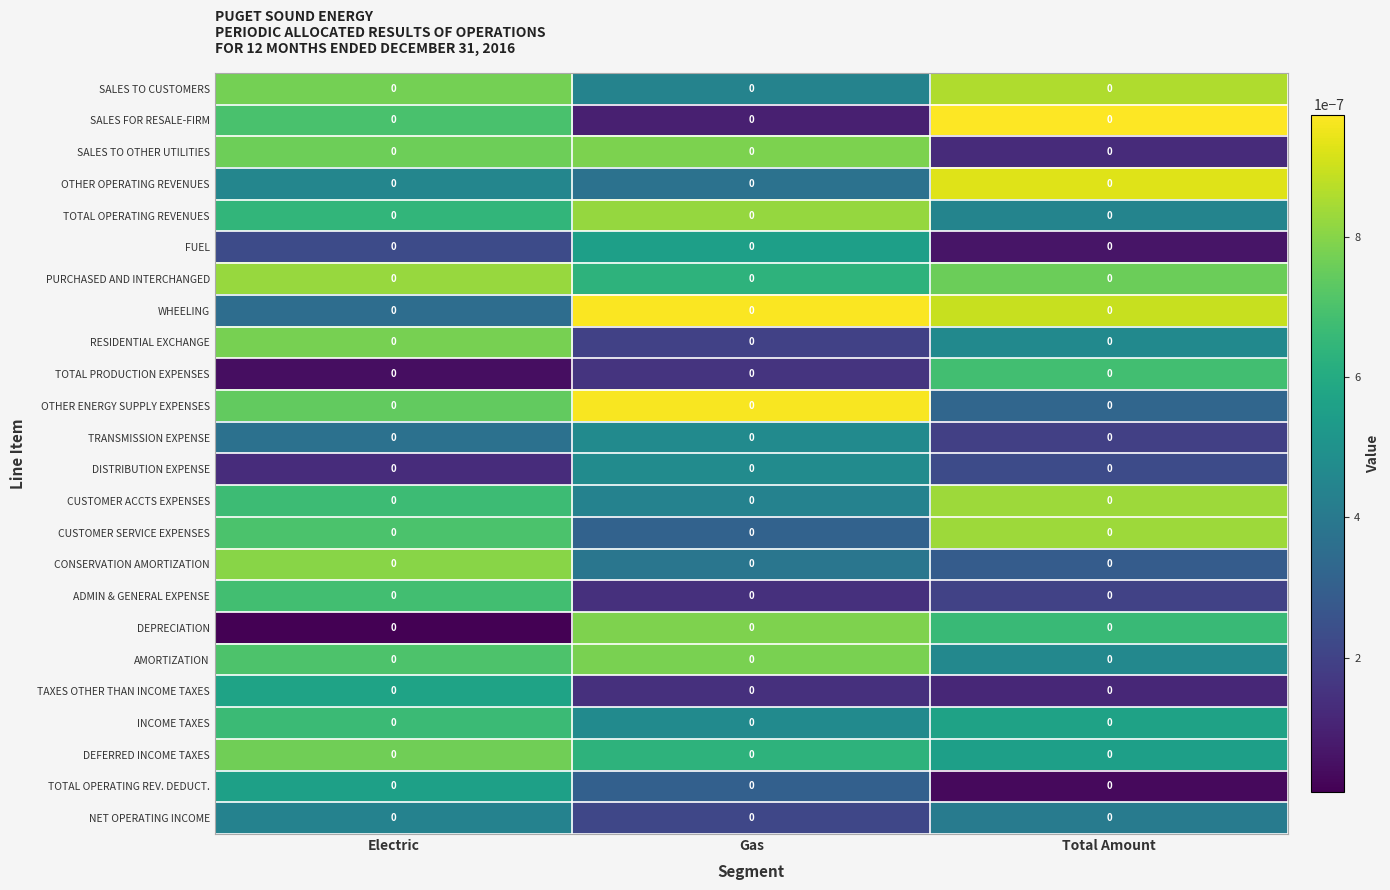

Reading left to right, transcribe all the data shown in this chart.

SALES TO CUSTOMERS: Electric=0.0	Gas=0.0	Total Amount=0.0
SALES FOR RESALE-FIRM: Electric=0.0	Gas=0.0	Total Amount=0.0
SALES TO OTHER UTILITIES: Electric=0.0	Gas=0.0	Total Amount=0.0
OTHER OPERATING REVENUES: Electric=0.0	Gas=0.0	Total Amount=0.0
TOTAL OPERATING REVENUES: Electric=0.0	Gas=0.0	Total Amount=0.0
FUEL: Electric=0.0	Gas=0.0	Total Amount=0.0
PURCHASED AND INTERCHANGED: Electric=0.0	Gas=0.0	Total Amount=0.0
WHEELING: Electric=0.0	Gas=0.0	Total Amount=0.0
RESIDENTIAL EXCHANGE: Electric=0.0	Gas=0.0	Total Amount=0.0
TOTAL PRODUCTION EXPENSES: Electric=0.0	Gas=0.0	Total Amount=0.0
OTHER ENERGY SUPPLY EXPENSES: Electric=0.0	Gas=0.0	Total Amount=0.0
TRANSMISSION EXPENSE: Electric=0.0	Gas=0.0	Total Amount=0.0
DISTRIBUTION EXPENSE: Electric=0.0	Gas=0.0	Total Amount=0.0
CUSTOMER ACCTS EXPENSES: Electric=0.0	Gas=0.0	Total Amount=0.0
CUSTOMER SERVICE EXPENSES: Electric=0.0	Gas=0.0	Total Amount=0.0
CONSERVATION AMORTIZATION: Electric=0.0	Gas=0.0	Total Amount=0.0
ADMIN & GENERAL EXPENSE: Electric=0.0	Gas=0.0	Total Amount=0.0
DEPRECIATION: Electric=0.0	Gas=0.0	Total Amount=0.0
AMORTIZATION: Electric=0.0	Gas=0.0	Total Amount=0.0
TAXES OTHER THAN INCOME TAXES: Electric=0.0	Gas=0.0	Total Amount=0.0
INCOME TAXES: Electric=0.0	Gas=0.0	Total Amount=0.0
DEFERRED INCOME TAXES: Electric=0.0	Gas=0.0	Total Amount=0.0
TOTAL OPERATING REV. DEDUCT.: Electric=0.0	Gas=0.0	Total Amount=0.0
NET OPERATING INCOME: Electric=0.0	Gas=0.0	Total Amount=0.0